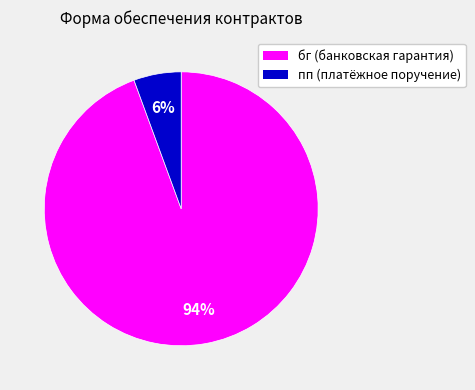

What is the smallest slice in the pie chart?

пп